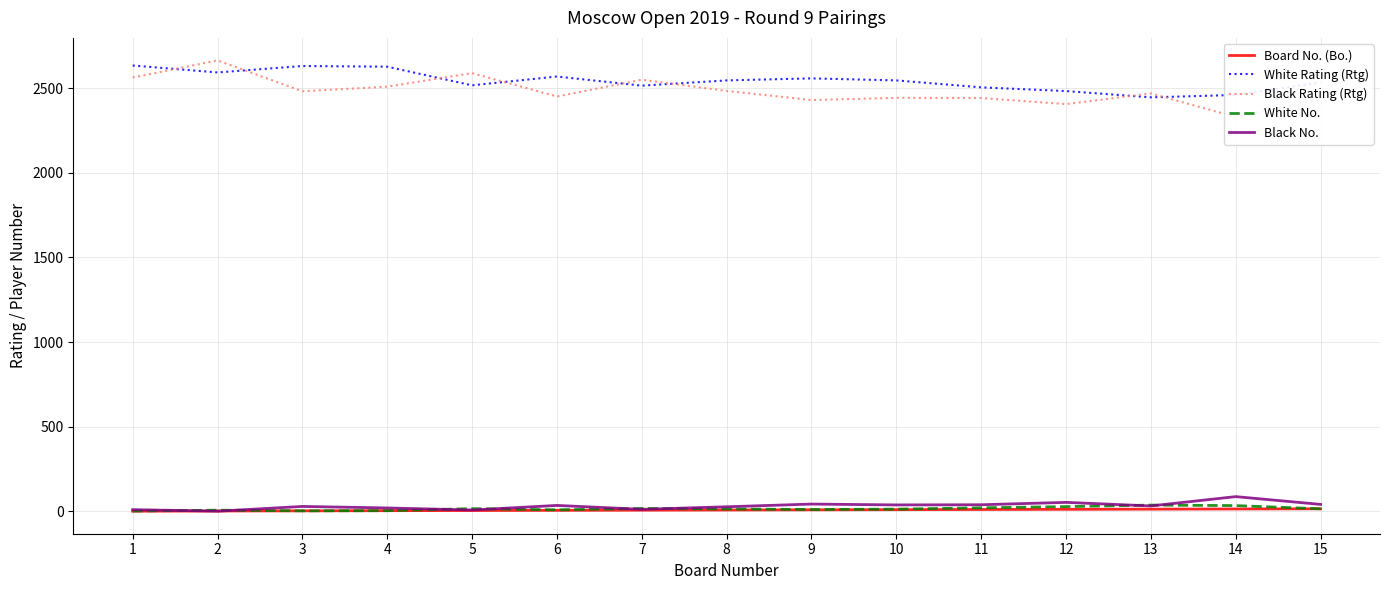

The value of Black No. at 15 is 17. True or false?

False